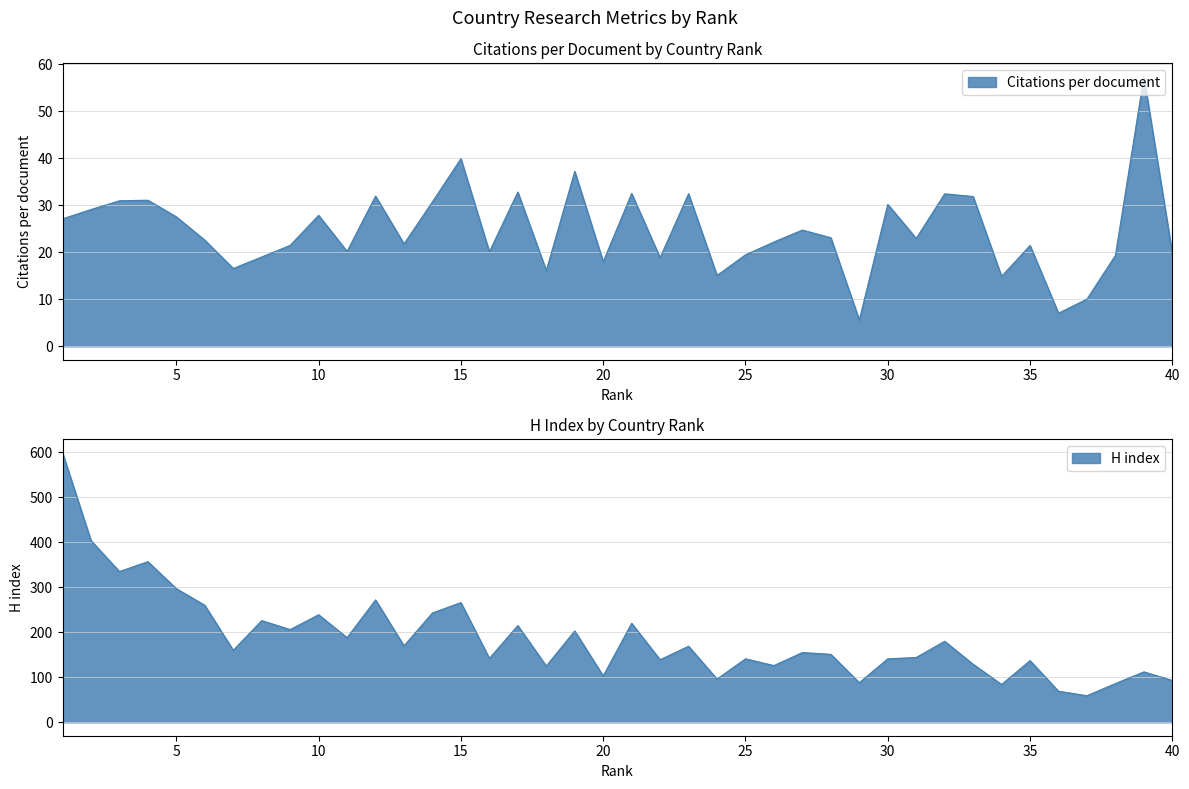

What are all the series names shown in the legend?

Citations per document, H index